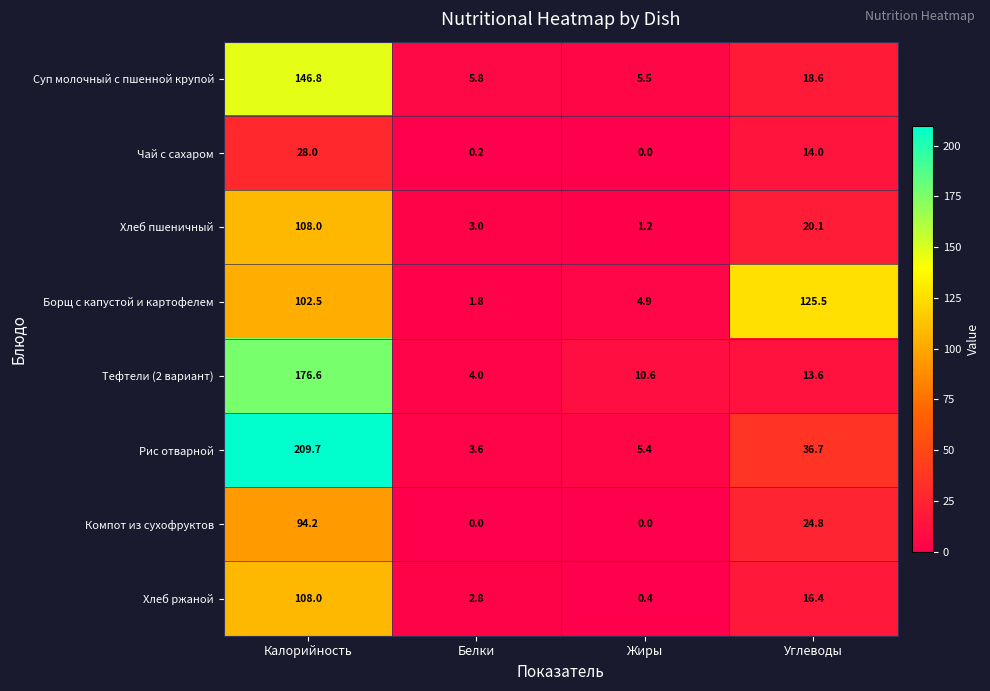

What is the sum of all Хлеб пшеничный values?

132.3